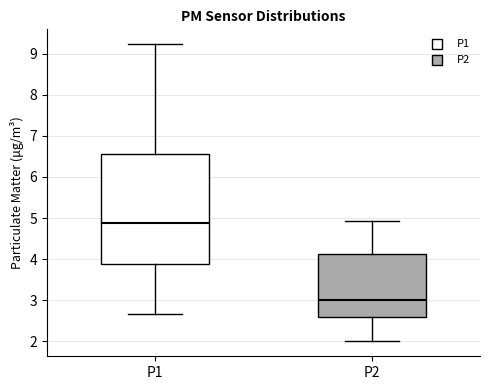

Where is the lower edge of the box for P2 on the y-axis? The values are not printed on the chart, so give them approximately, as read against the axis.

2.6